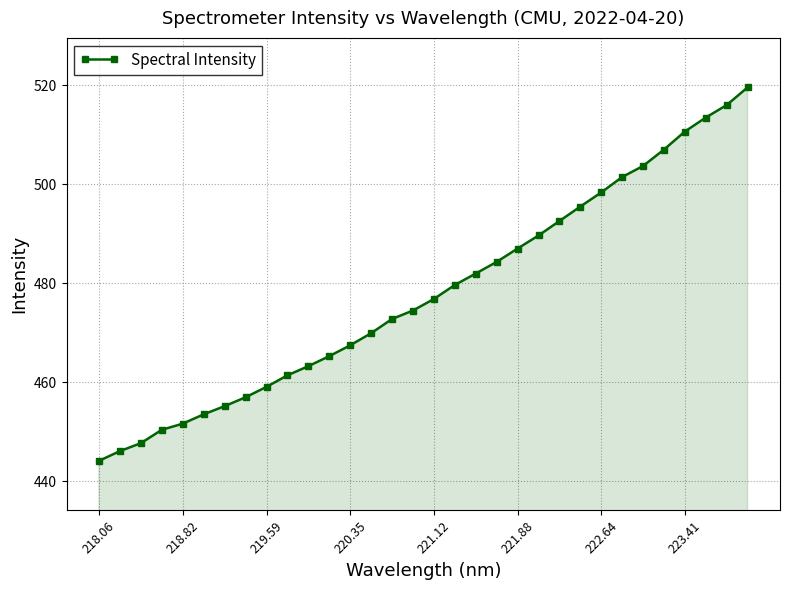

What is the difference between the maximum and second lowest values?

73.4